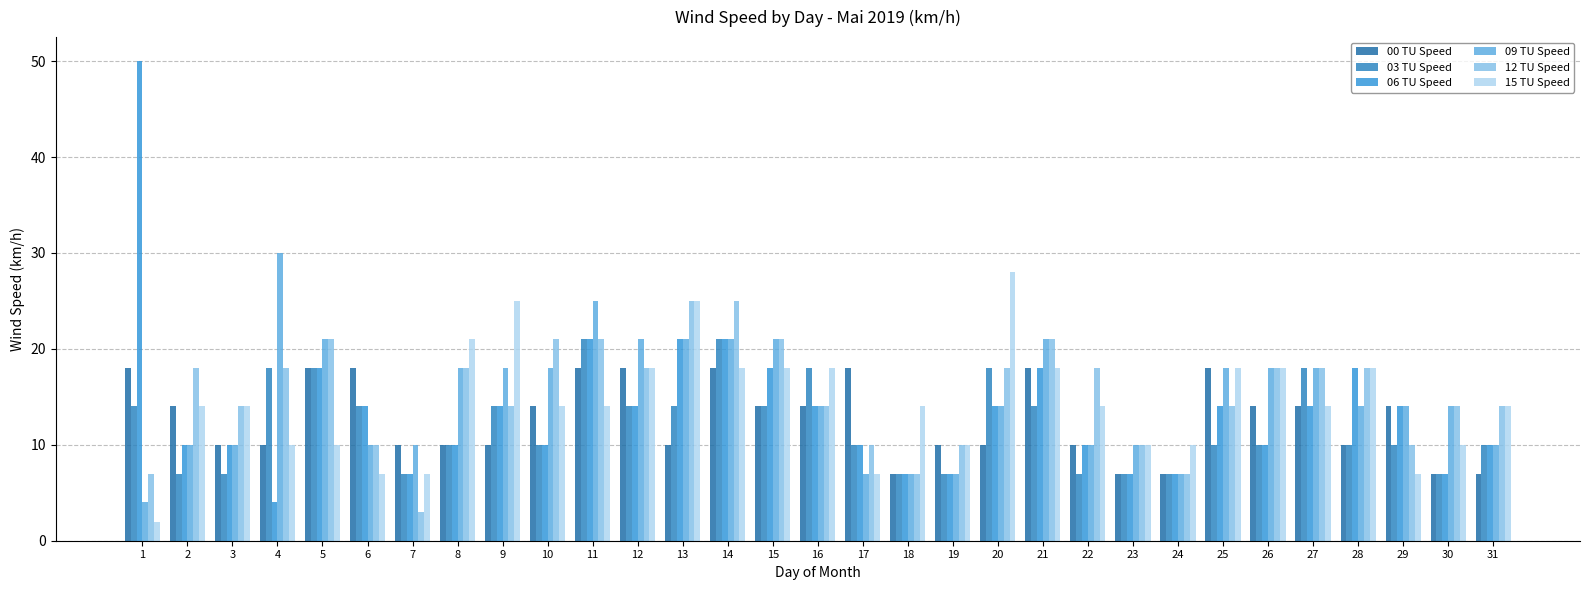

What is the maximum value shown in the chart?

50